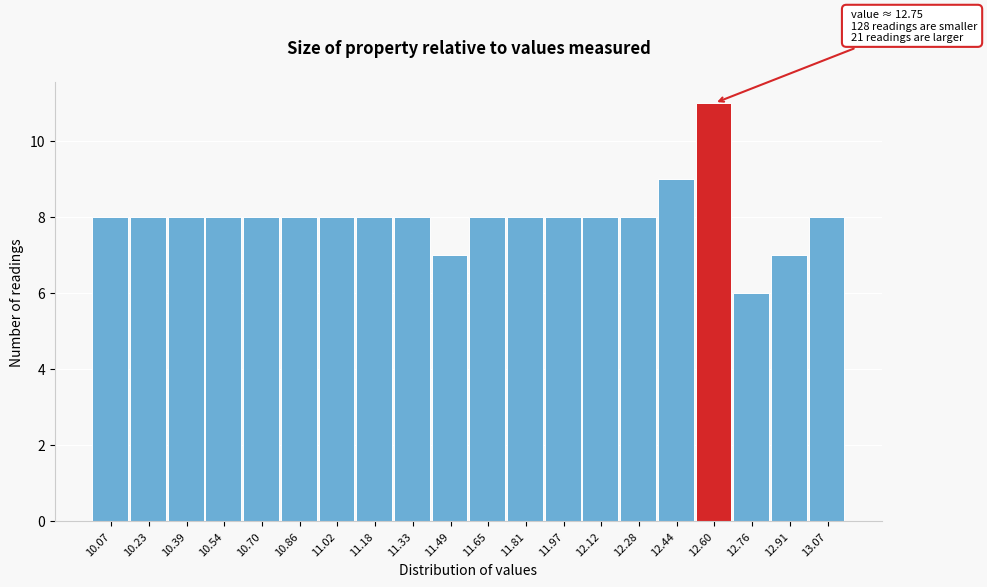

Reading right to left, what are all the values shown in this chart?

13.07=8	12.91=7	12.76=6	12.60=11	12.44=9	12.28=8	12.12=8	11.97=8	11.81=8	11.65=8	11.49=7	11.33=8	11.18=8	11.02=8	10.86=8	10.70=8	10.54=8	10.39=8	10.23=8	10.07=8